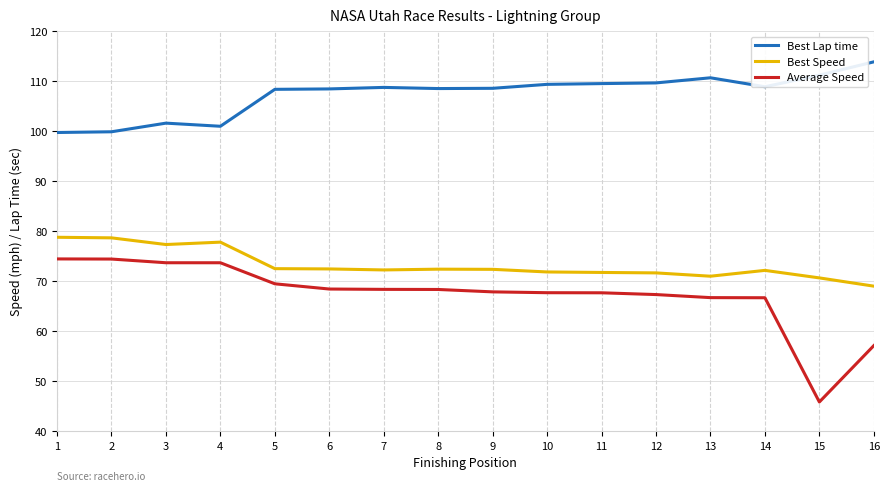

True or false: Average Speed and Best Speed intersect in this chart.

False